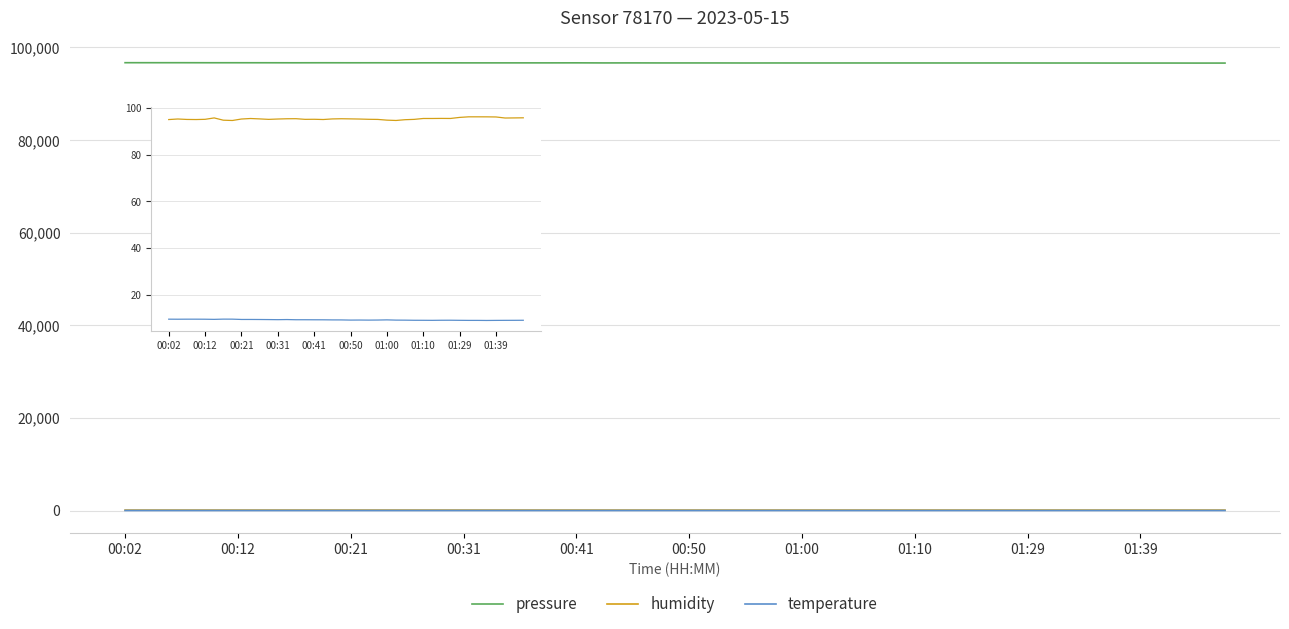

The temperature series shows 13.5 at 11. True or false?

False